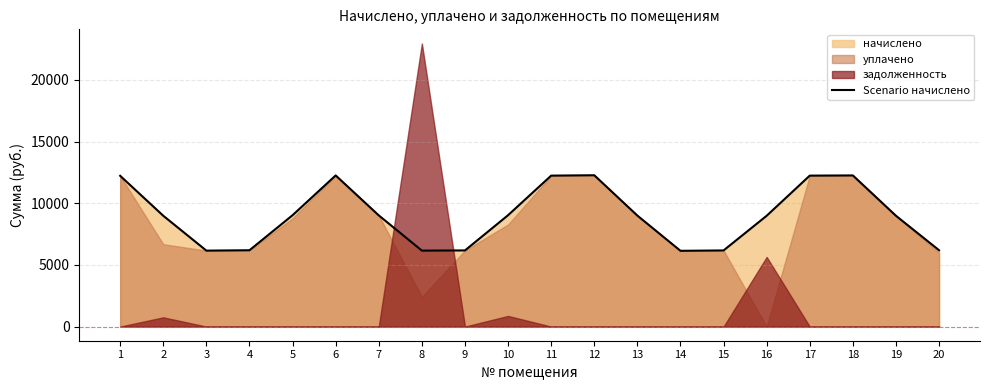

What is the change in value from 7 to 20?

-2826.2